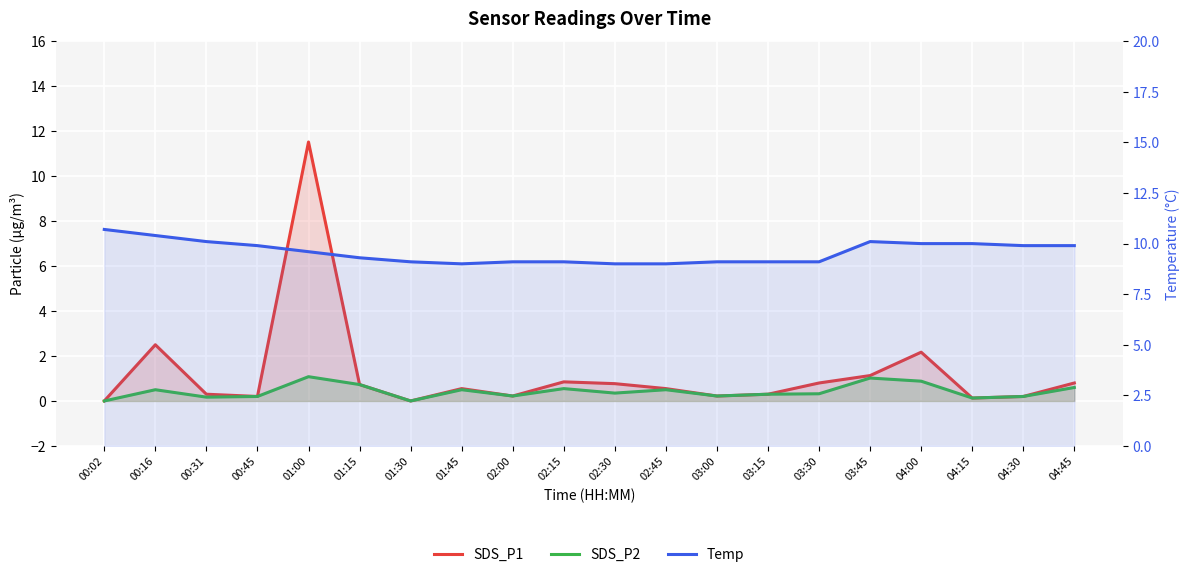

Which series ends up on top after the final intersection of Temp and SDS_P1?

Temp